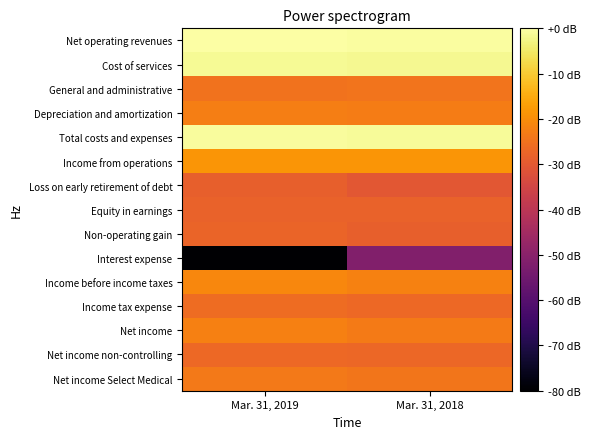

What is the smallest value displayed?

-182.8